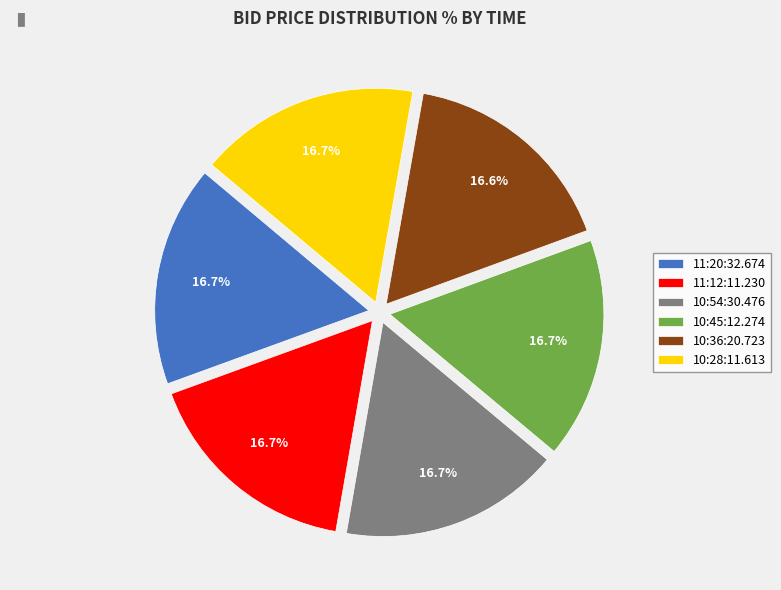

How many segments does this pie chart have?

6